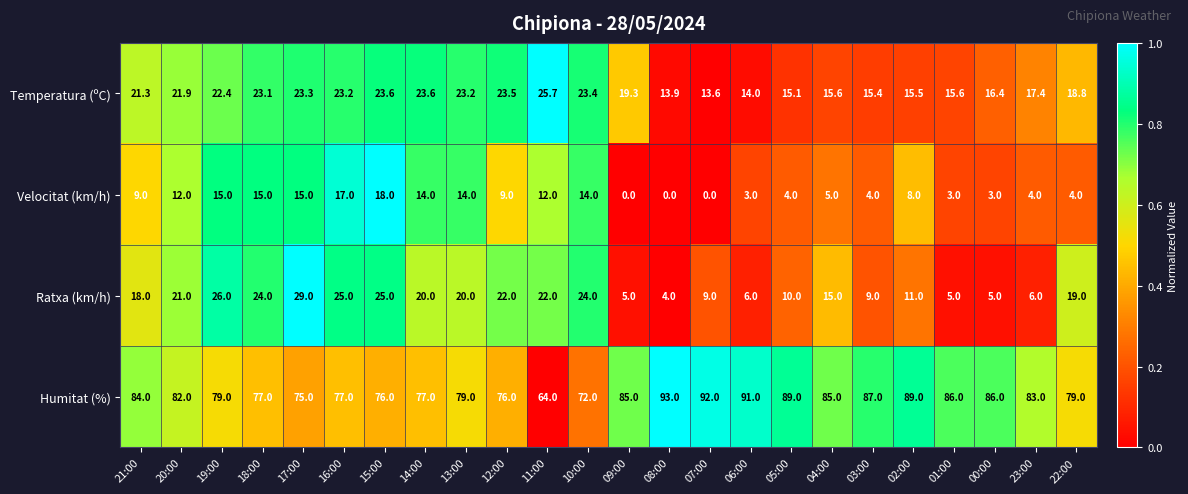

What is the minimum value for Ratxa (km/h)?

4.0